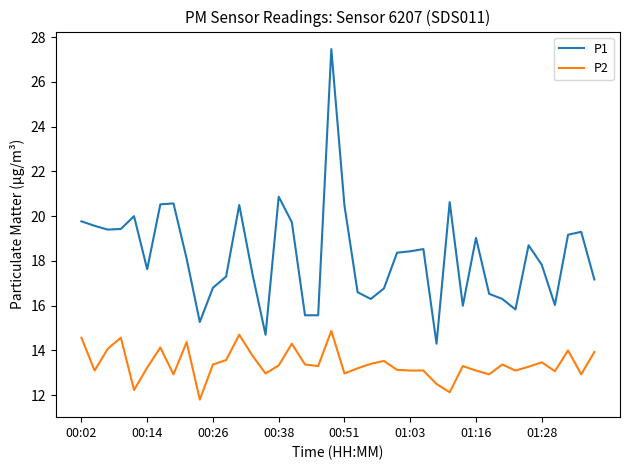

What are all the series names shown in the legend?

P1, P2